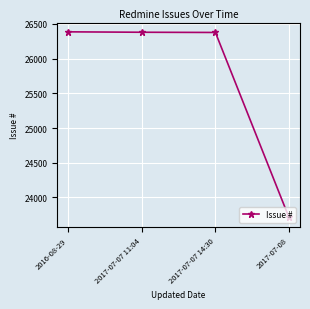

Approximately how many times larger is the value at 2017-07-08 compared to 2017-07-07 11:04?

0.9